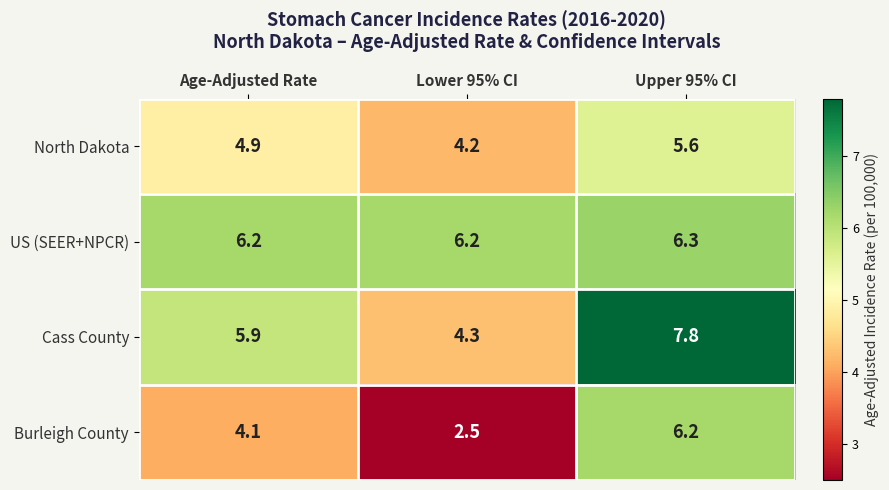

Is it true that North Dakota equals 4.2 at Lower 95% CI?

True